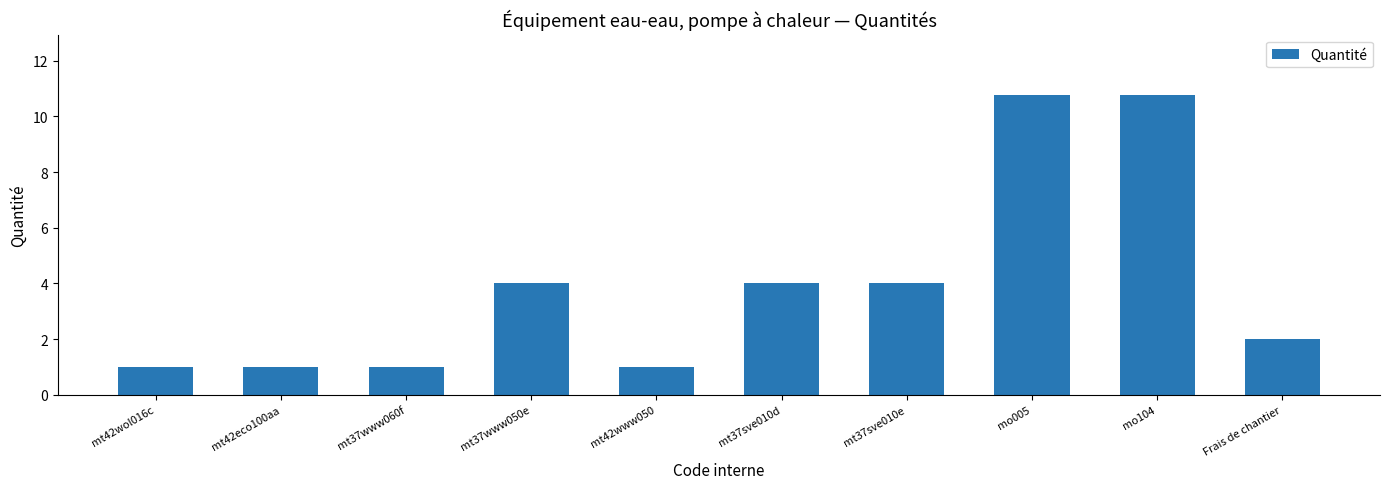

What is the smallest value displayed?

1.0